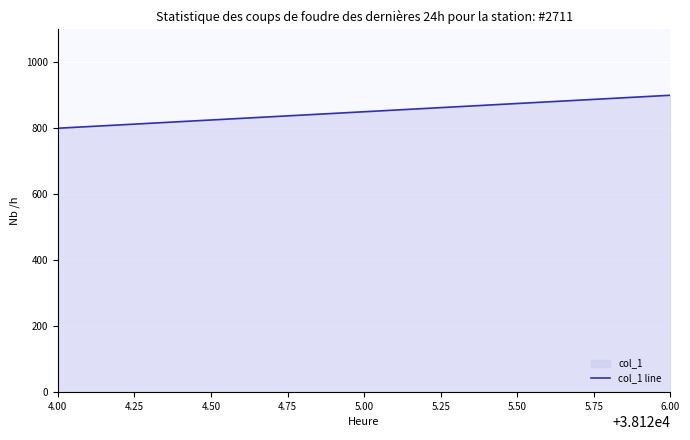

What is the average value?

850